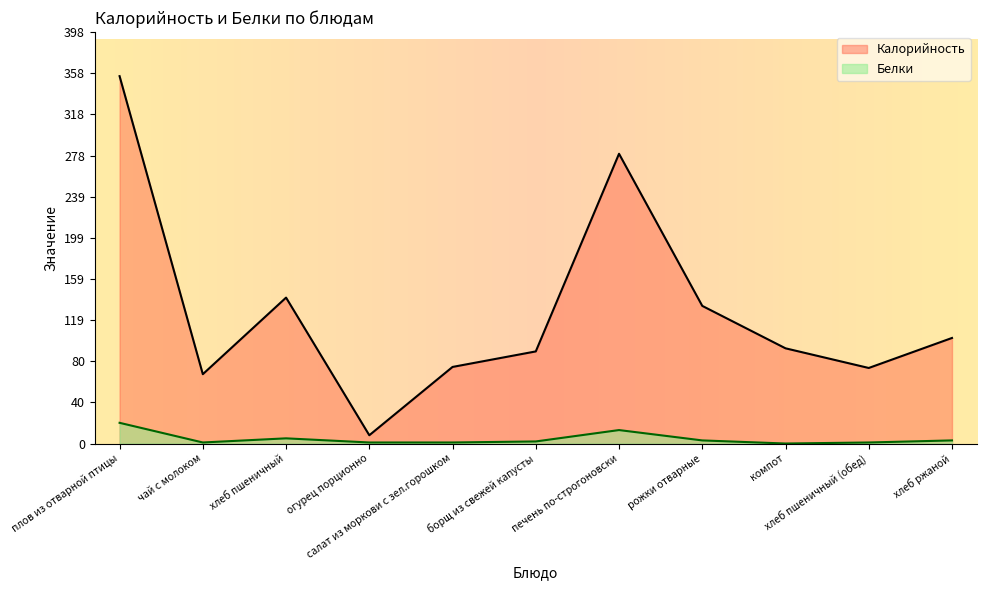

At which label is Калорийность closest to 181?

хлеб пшеничный